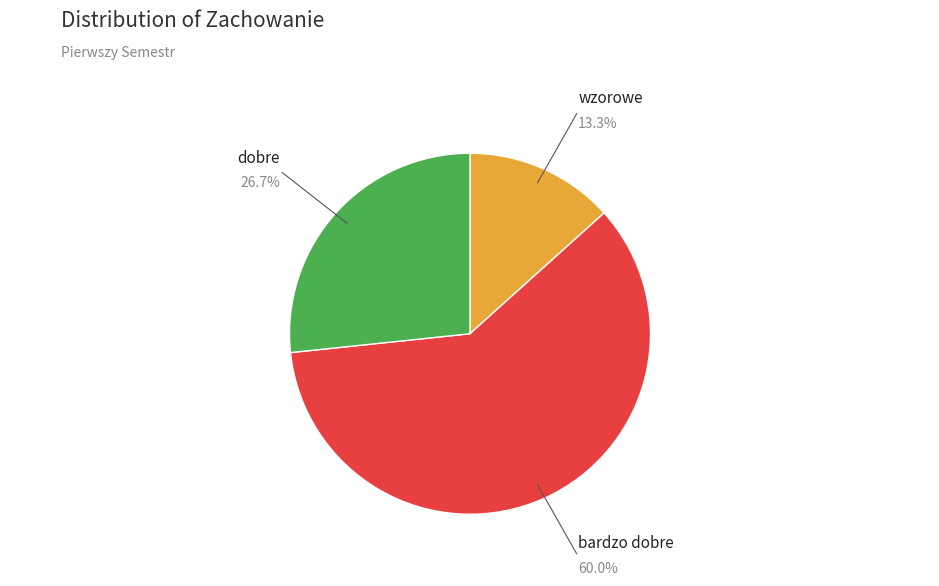

How many segments does this pie chart have?

3